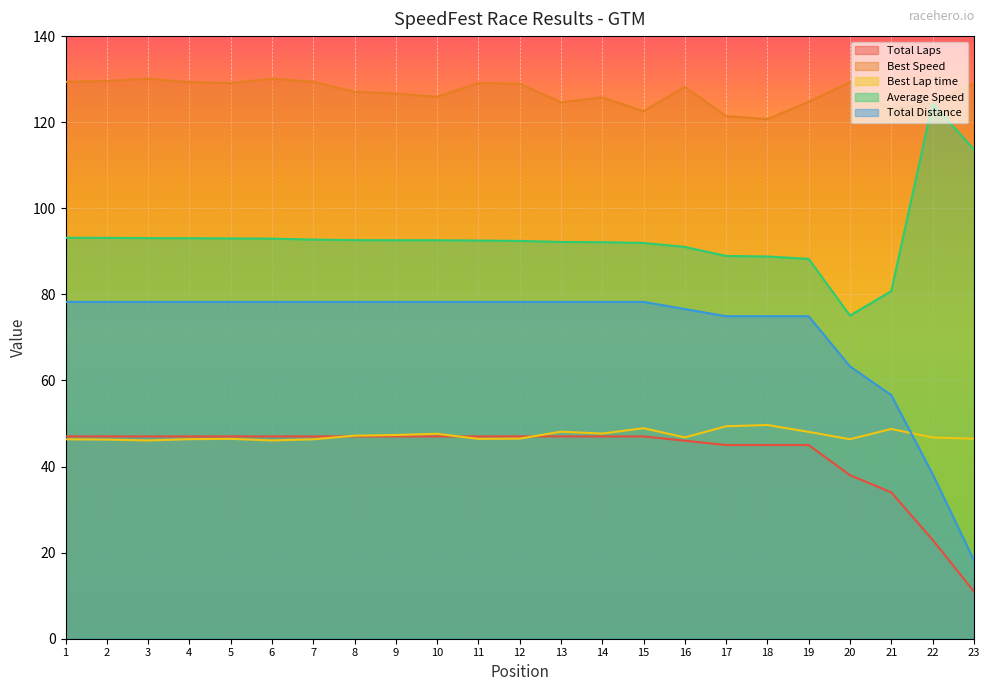

What is the highest value of the Best Lap time series?

49.6